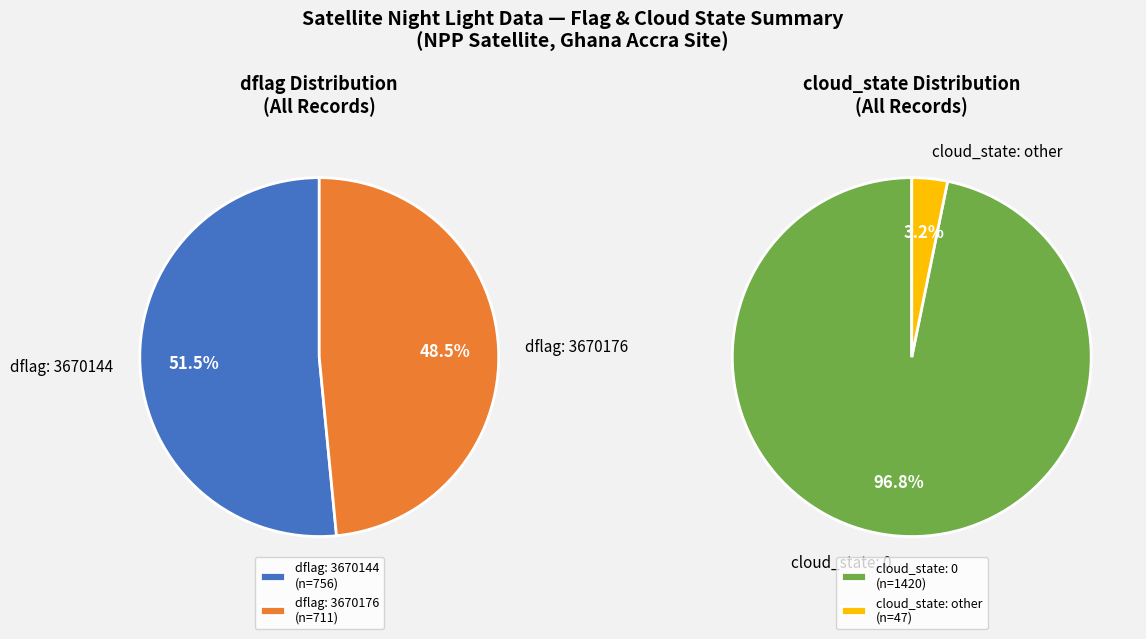

The 3670144 slice represents 50% of the pie. True or false?

True